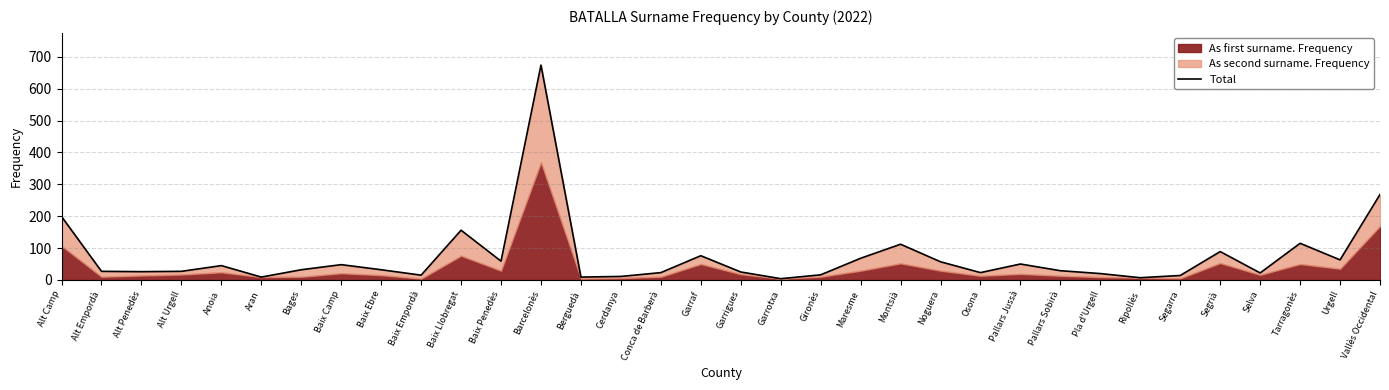

What is the label of the 24th point from the right?

Baix Llobregat